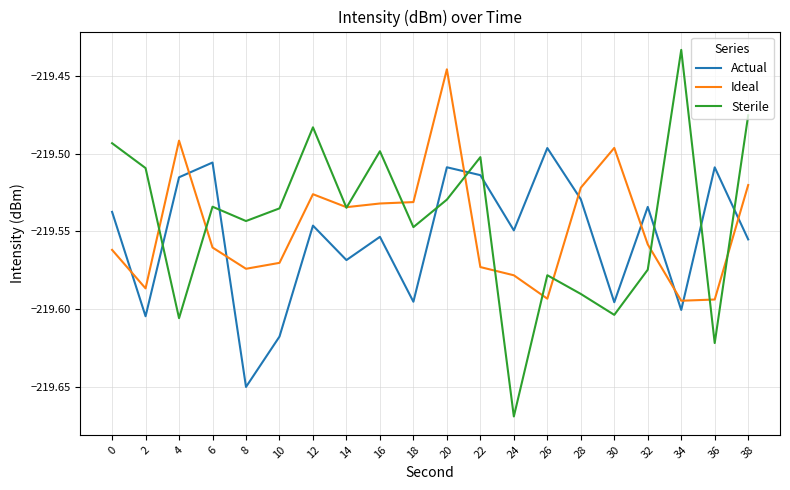

At which label is Actual closest to -219?

26